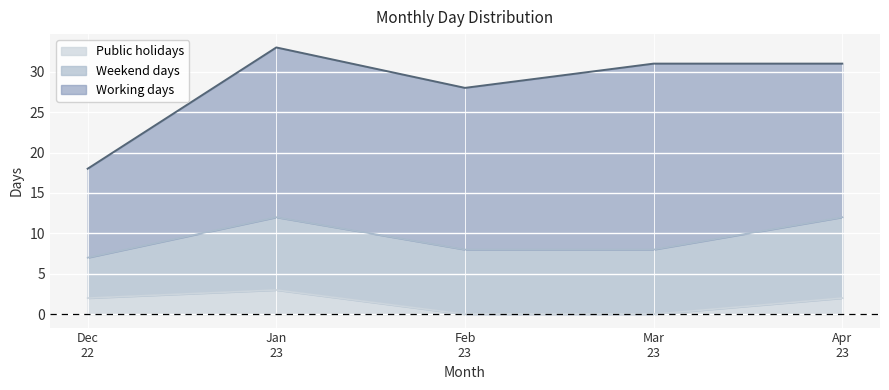

List the series in order of their peak value, highest first.

Working days, Weekend days, Public holidays